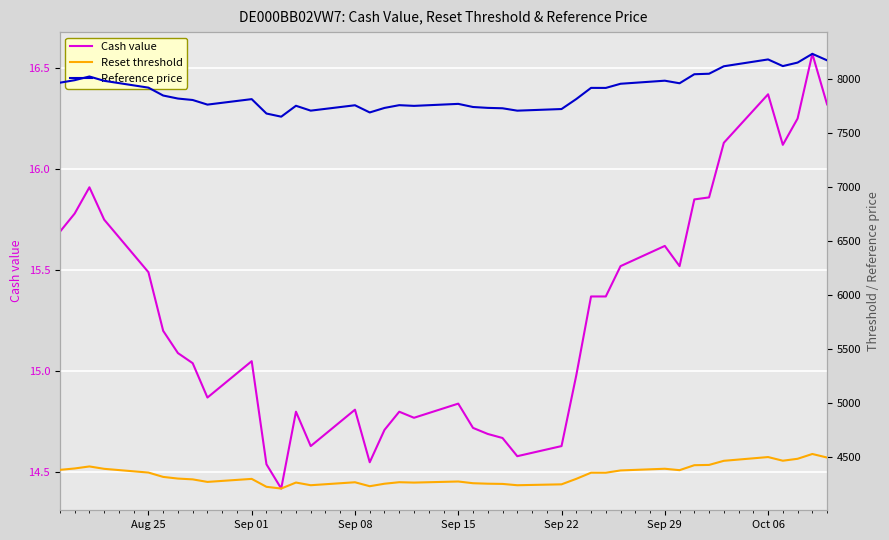

What are all the series names shown in the legend?

Cash value, Reset threshold, Reference price